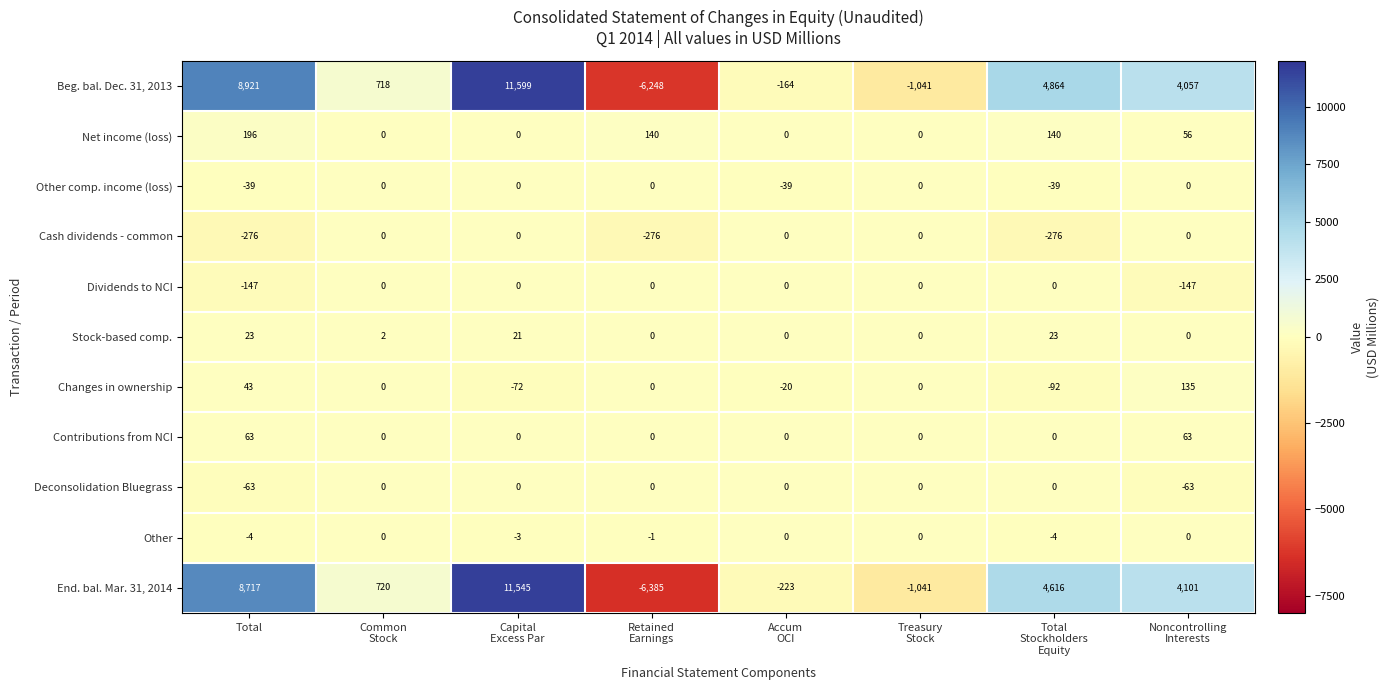

Which series has the largest total across all categories?

Beg. bal. Dec. 31, 2013